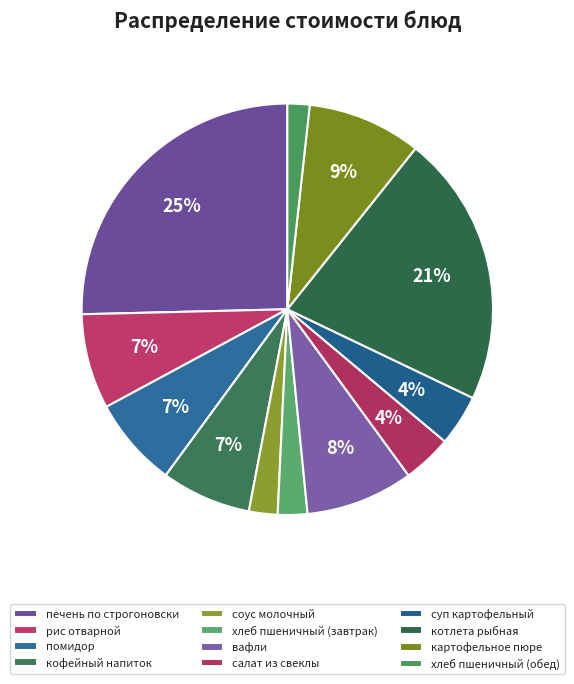

Count the number of slices in the pie.

12